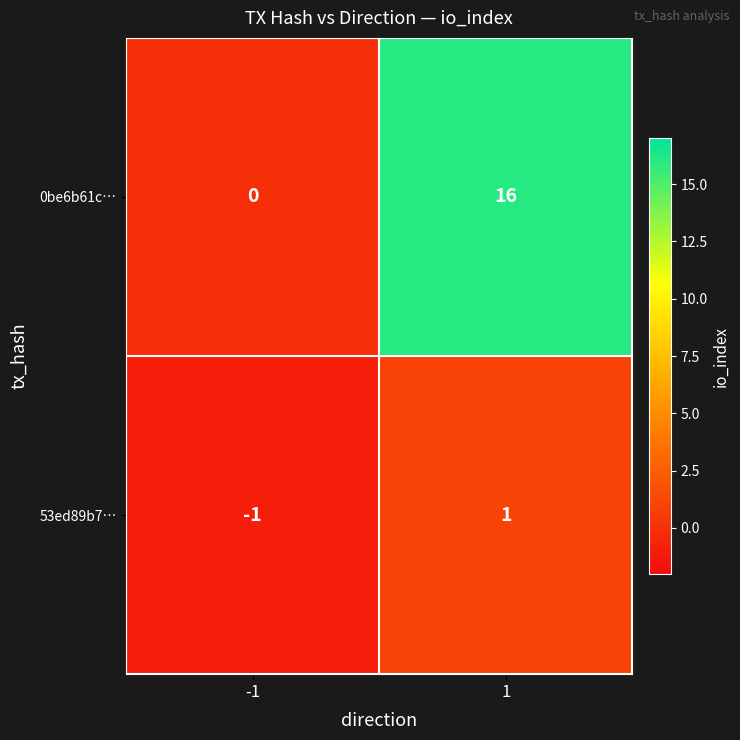

At which category is the sum across all series the highest?

1